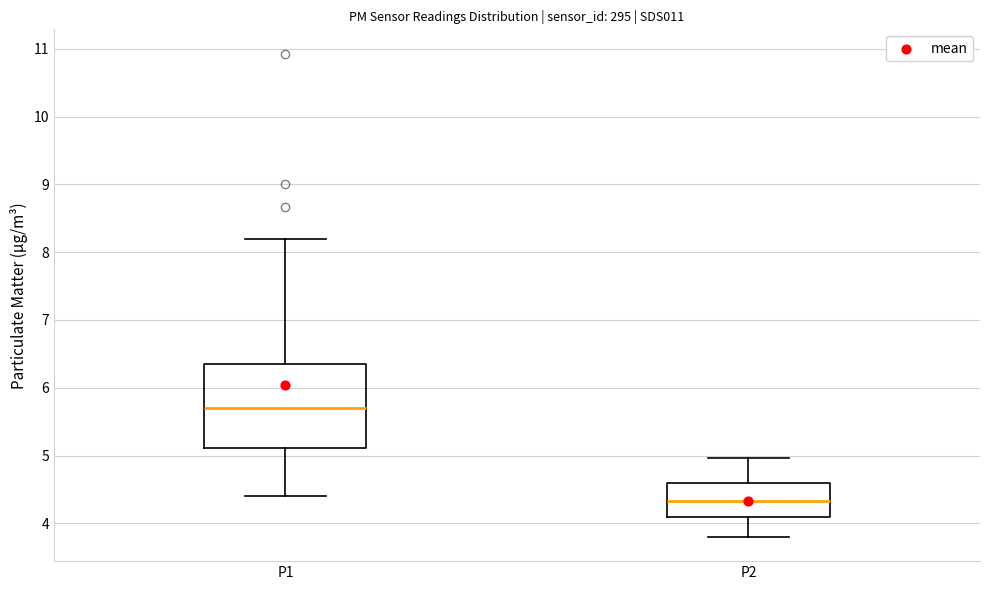

Reading left to right, transcribe this box plot: for each box, give where its median line is, the range the box spans, and where its two whiskers end, as read against the y-axis. The values are not printed on the chart, so give them approximately, as read against the axis.

P1: median 5.7, box 5.1 to 6.4, whiskers 4.4 to 8.2
P2: median 4.3, box 4.1 to 4.6, whiskers 3.8 to 5.0